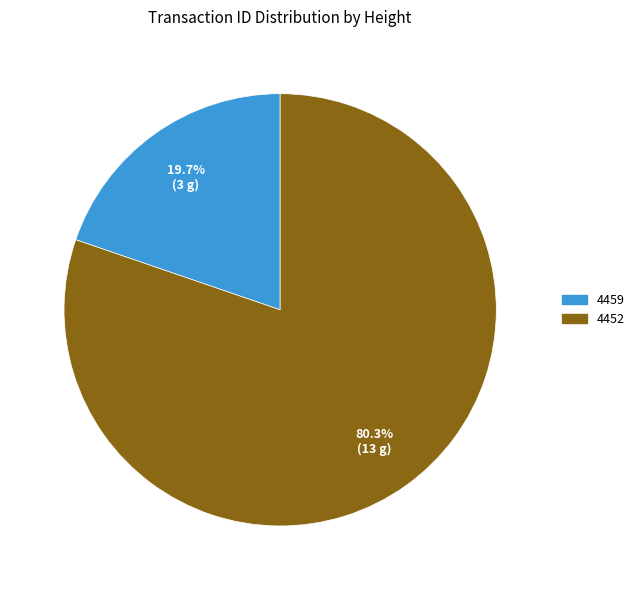

What is the smallest slice in the pie chart?

4459